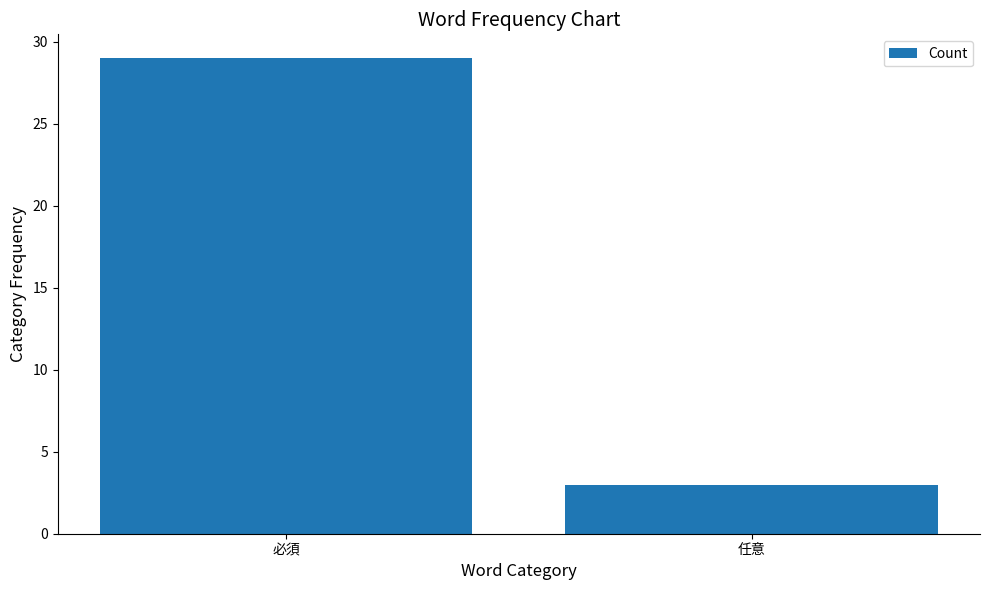

What is the difference between the maximum and minimum values?

26